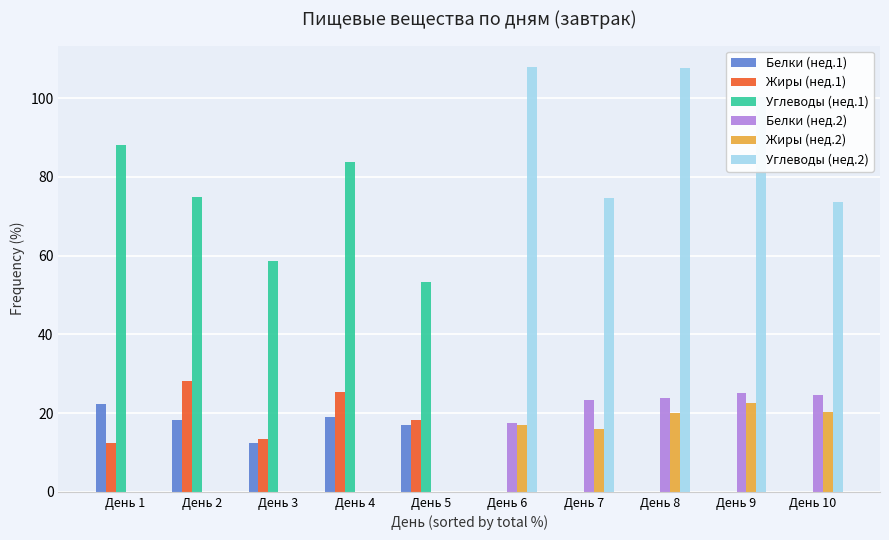

What is the total value across all series at День 4?

128.2